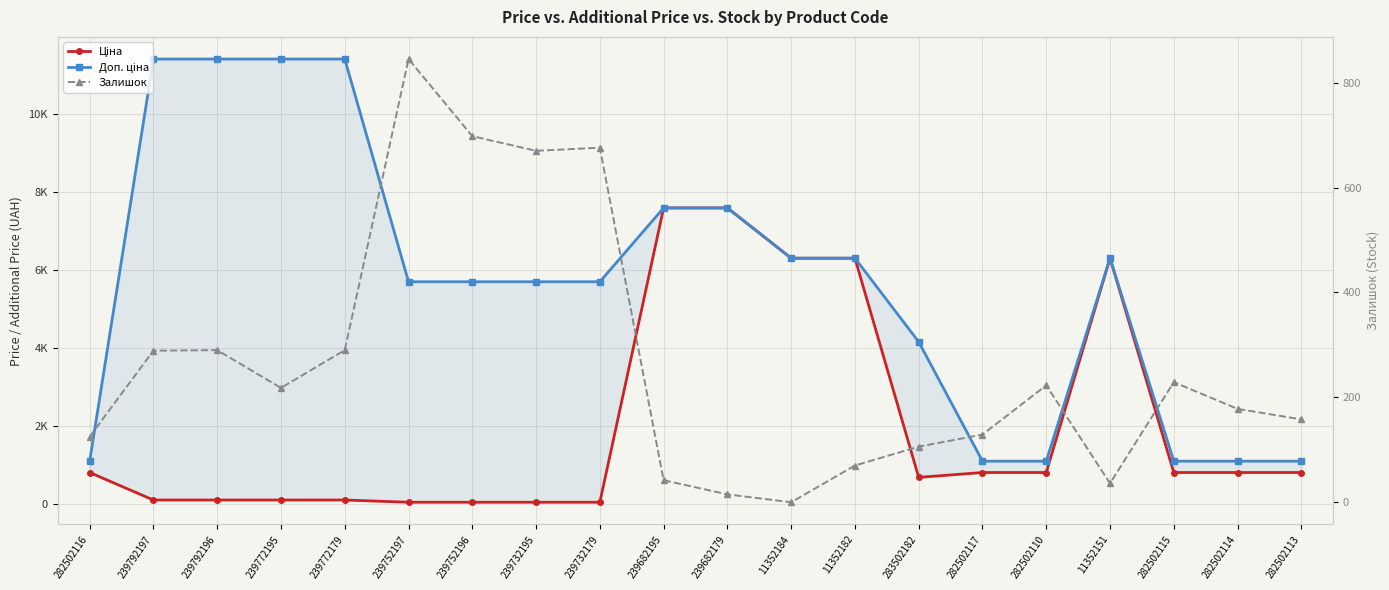

How many data points in Доп. ціна are less than 5705?

7